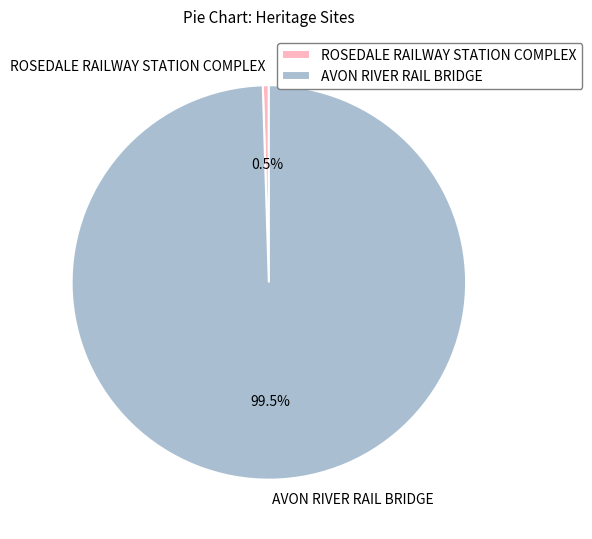

Is ROSEDALE RAILWAY STATION COMPLEX the majority of the pie?

No